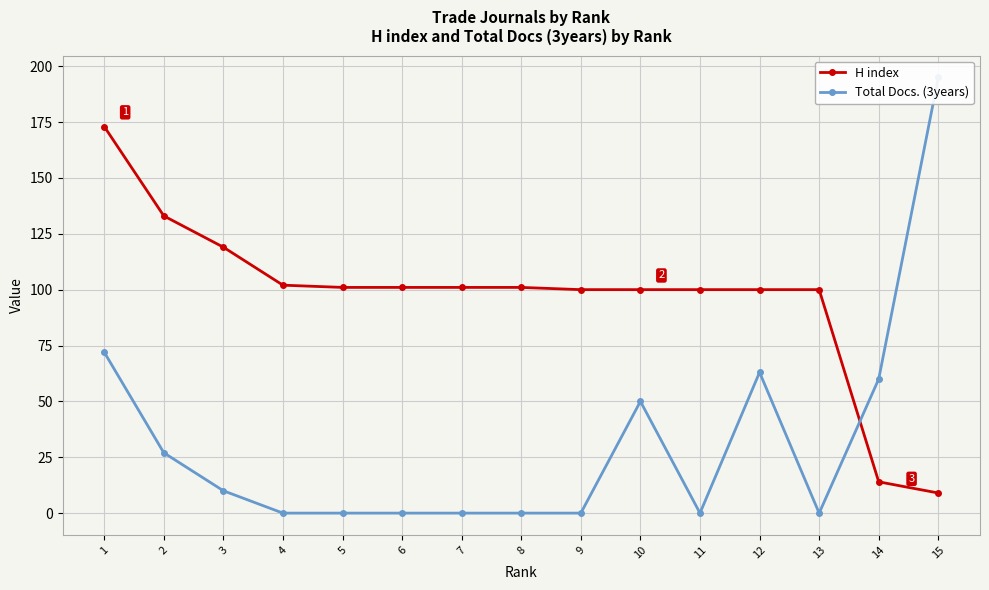

What is the difference between the Total Docs. (3years) values at 14 and 10?

10